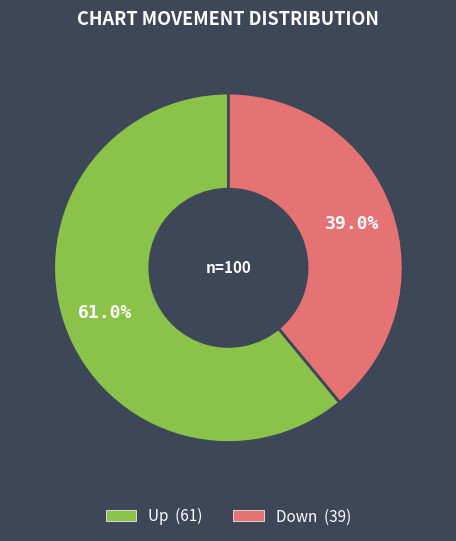

Is there any slice that represents more than half of the pie?

Yes